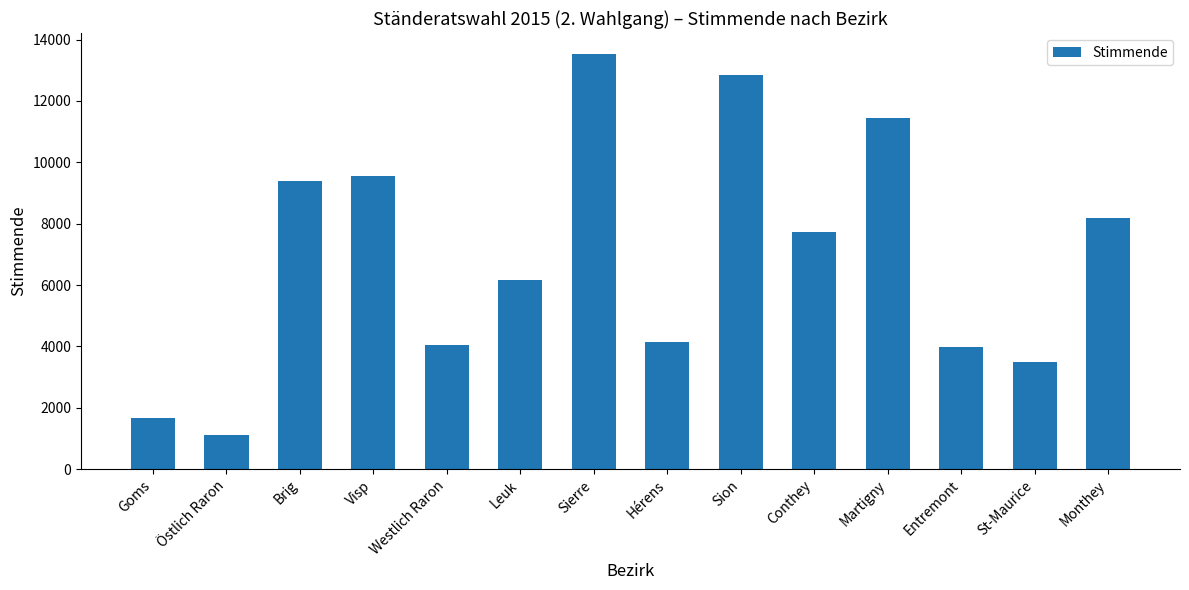

What is the maximum value shown in the chart?

13535